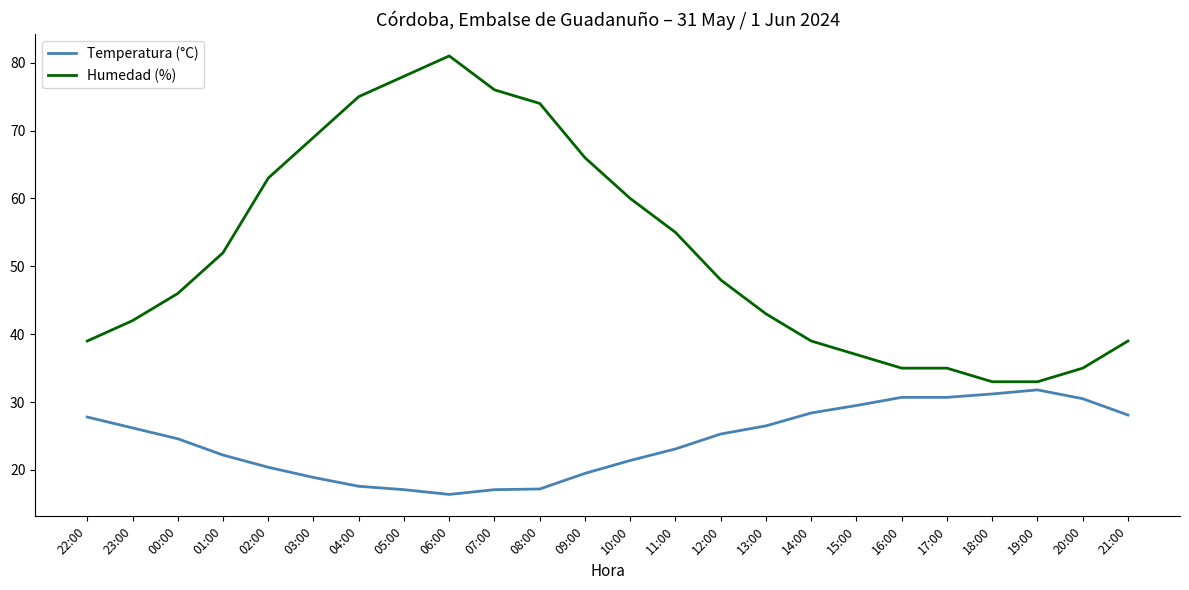

What is the difference between the maximum and minimum values in the Temperatura (°C) series?

15.4